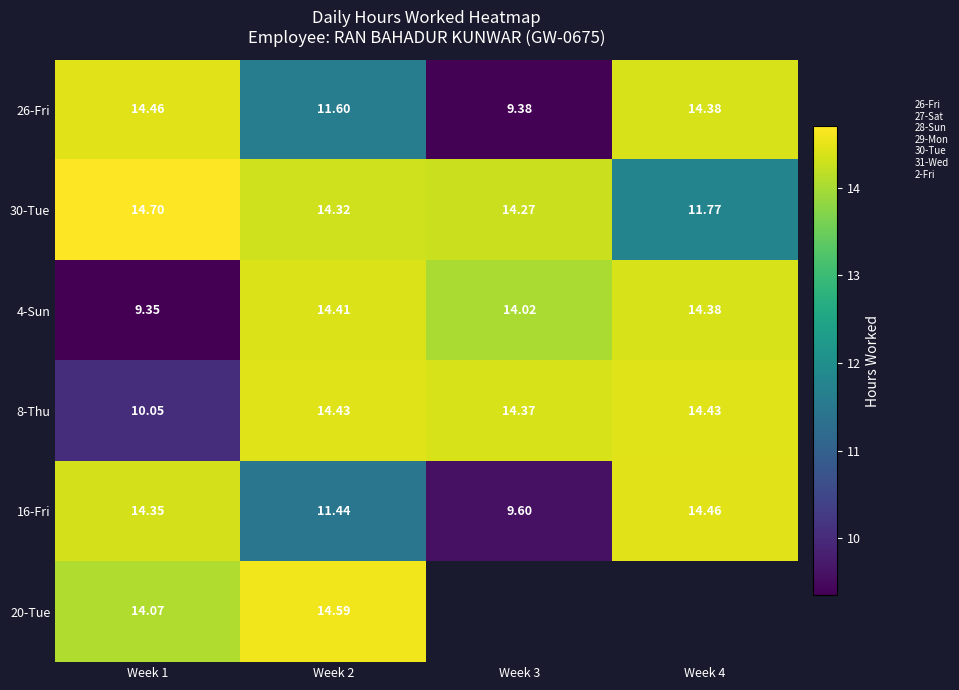

At how many categories does at least one series exceed 12?

4